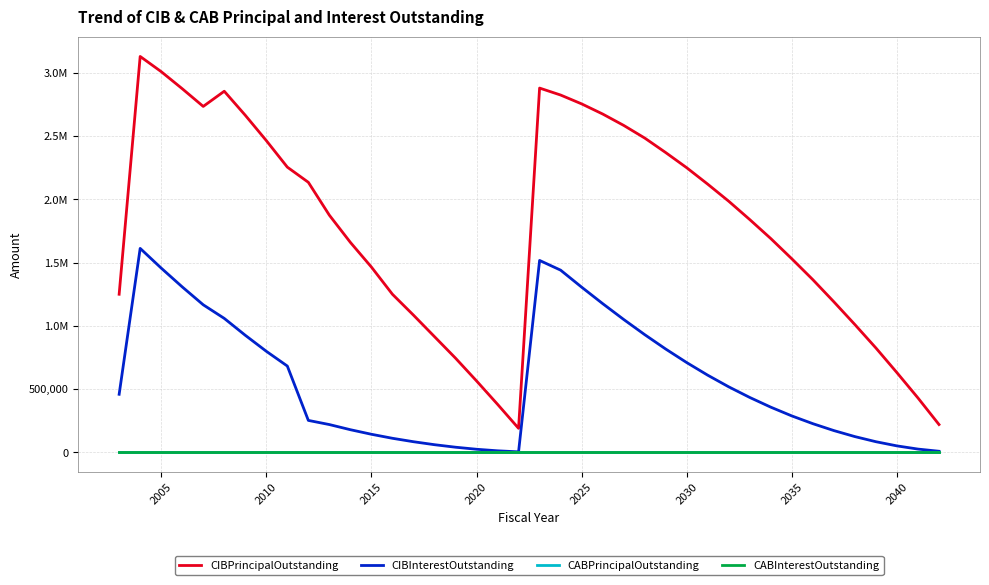

True or false: CABPrincipalOutstanding and CIBInterestOutstanding cross at least once.

False